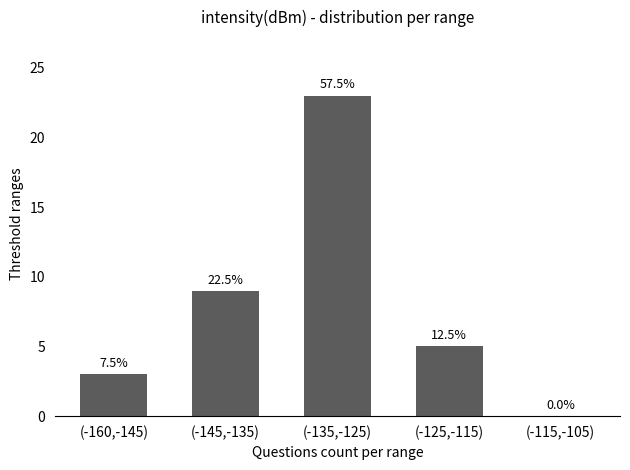

Rank the categories by value from highest to lowest.

(-135,-125), (-145,-135), (-125,-115), (-160,-145), (-115,-105)